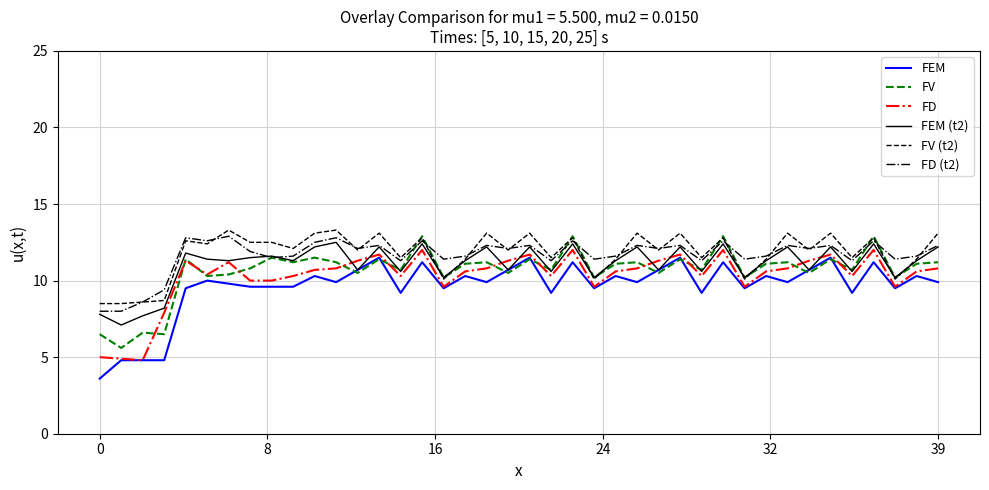

Which series has the widest spread of values?

FEM